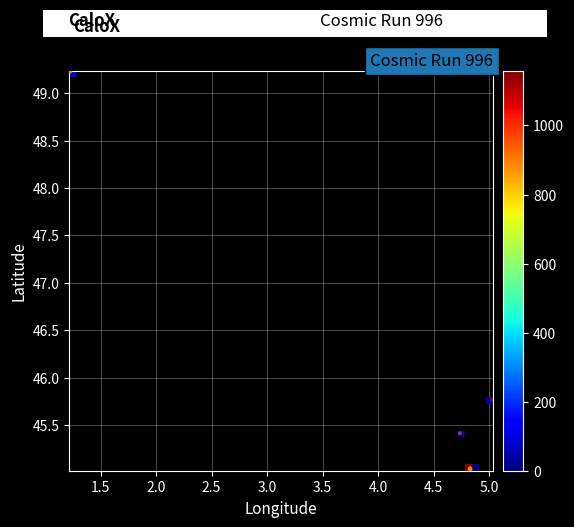

What Y value in the scatter plot is closest to 47?

45.8